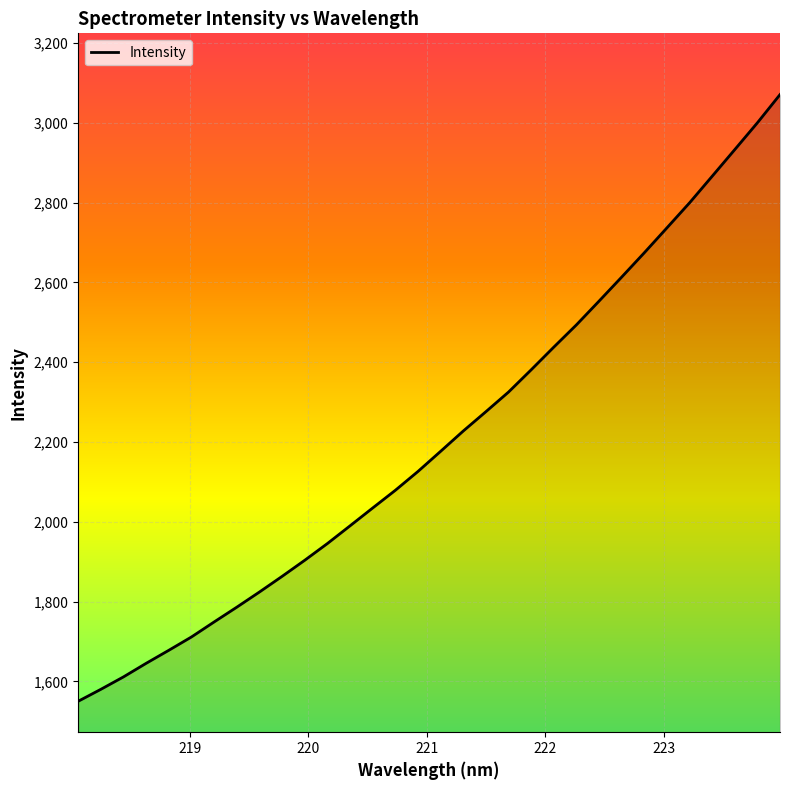

What is the difference between the maximum and minimum values?

1520.7